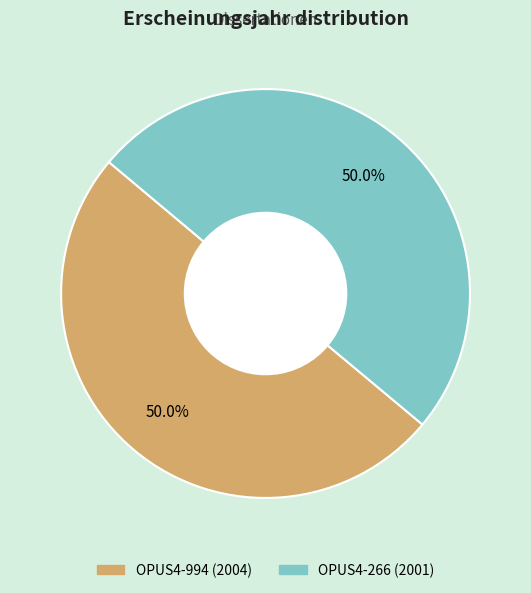

To the nearest percent, what portion does OPUS4-266 represent?

50%